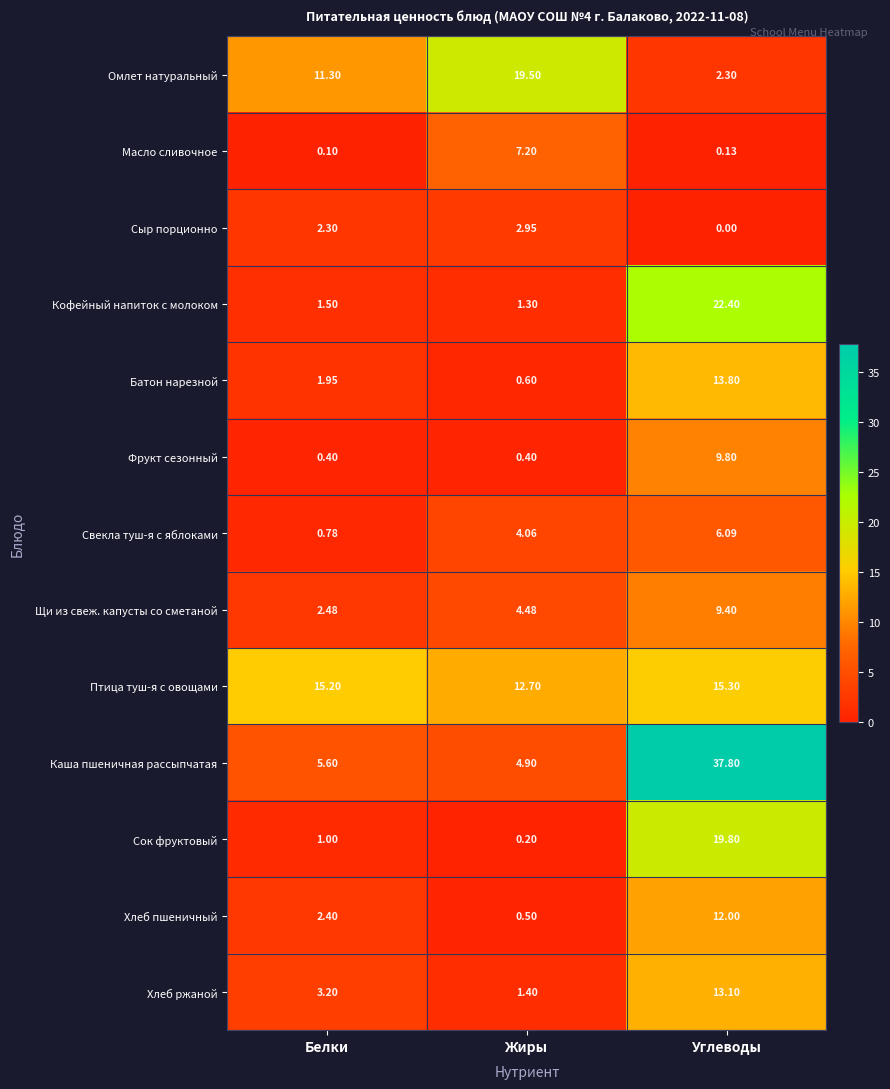

Where does the Батон нарезной series first go above 1?

Белки